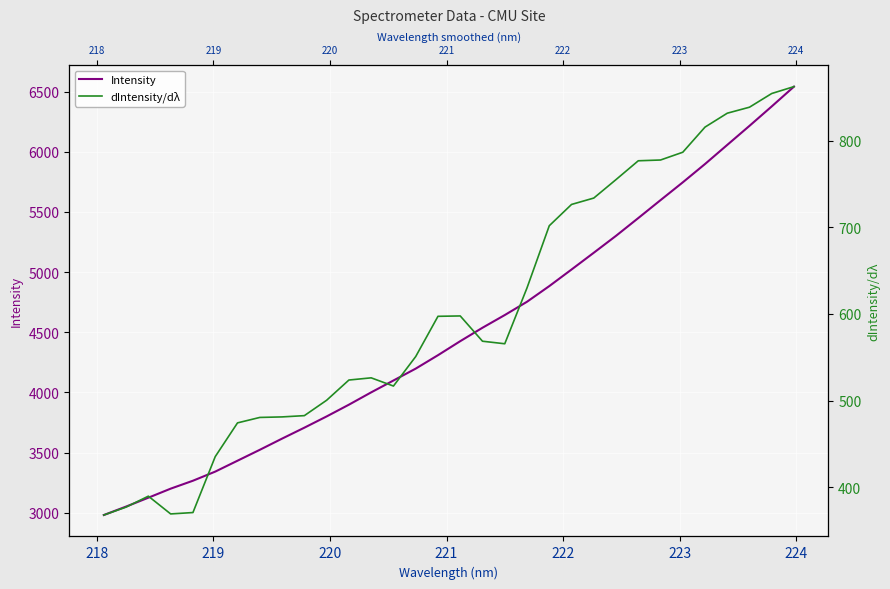

True or false: dIntensity/dλ and Intensity intersect in this chart.

False